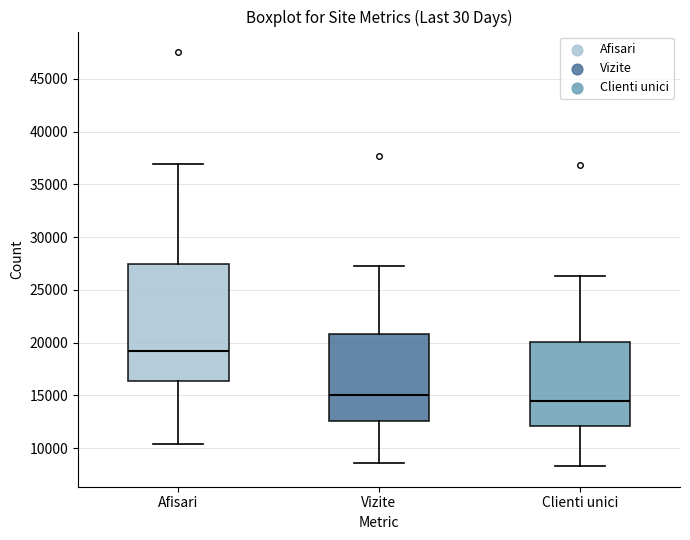

Where does the upper whisker of the box for Clienti unici end on the y-axis? The values are not printed on the chart, so give them approximately, as read against the axis.

26500